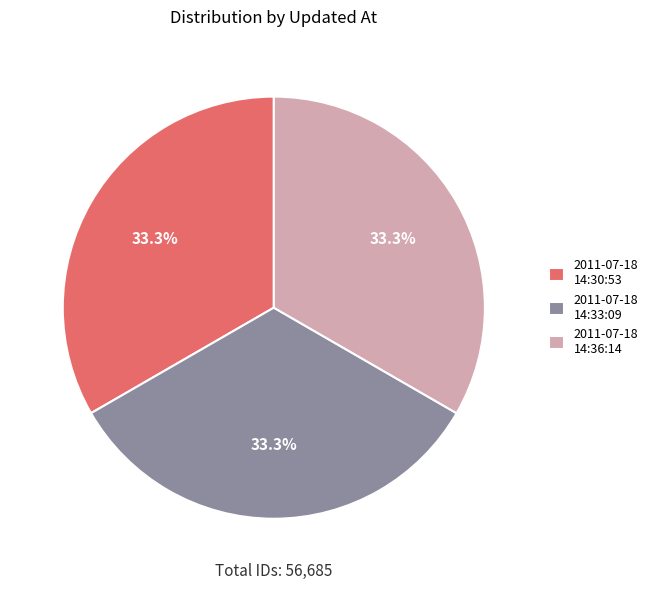

Is 2011-07-18 14:36:14 the majority of the pie?

No